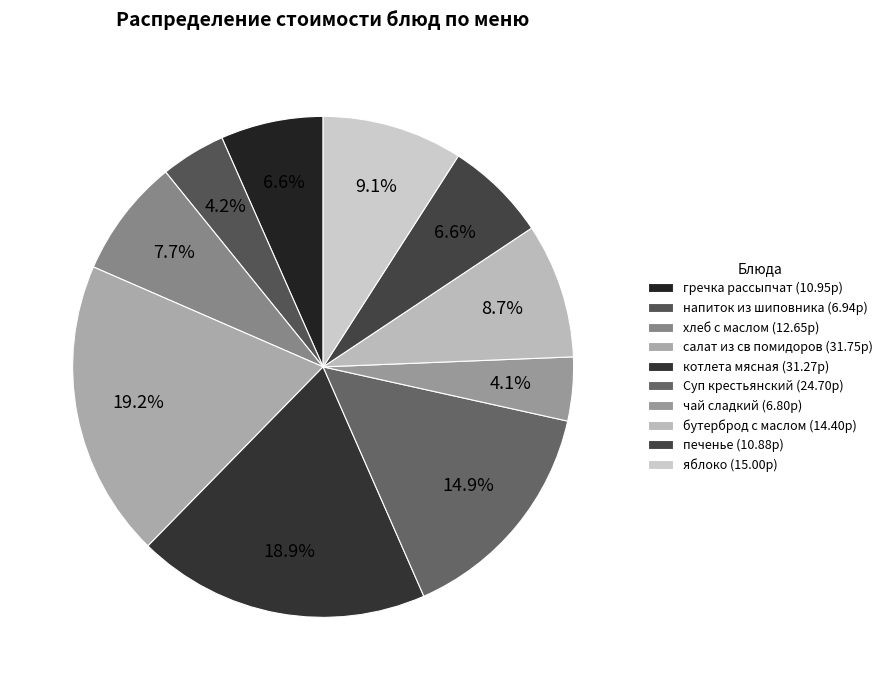

How many slices are in this pie chart?

10